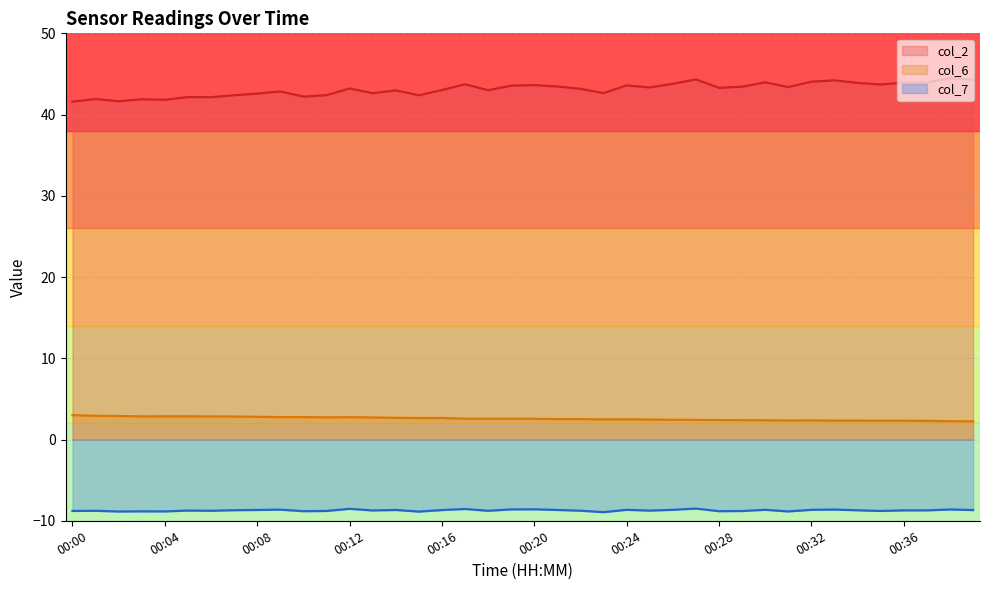

Between 00:17 and 00:35, which is larger?

00:17